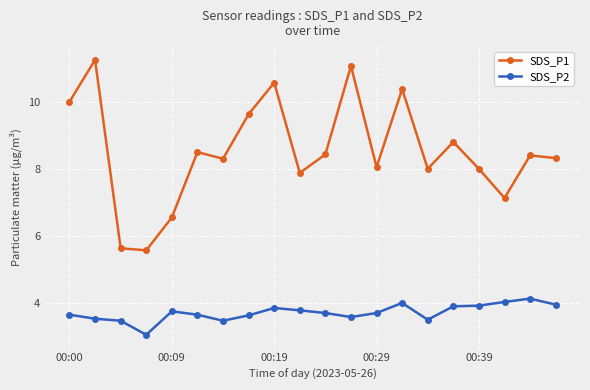

How many lines are shown in the chart?

2